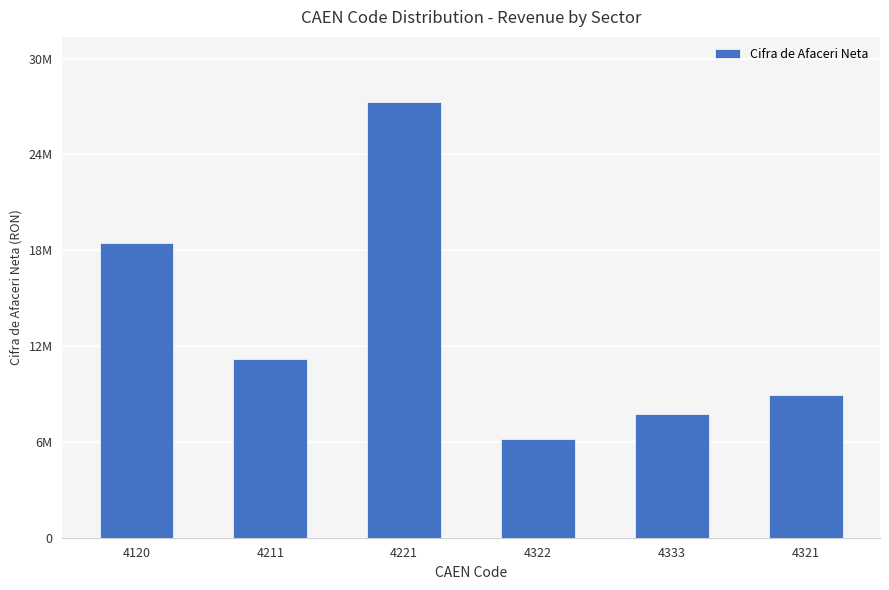

Reading left to right, list all the values displayed in this chart.

4120=18942830	4211=11526532	4221=28030609	4322=6343950	4333=7975224	4321=9203628